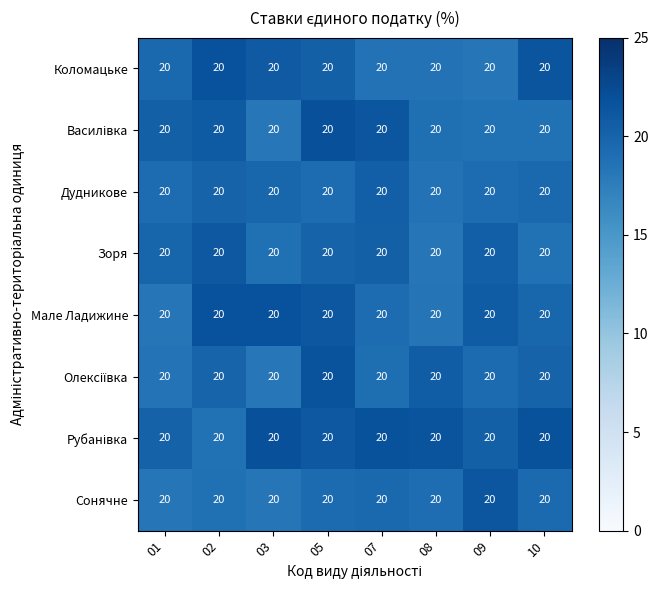

What is the total value across all series at 09?

158.2